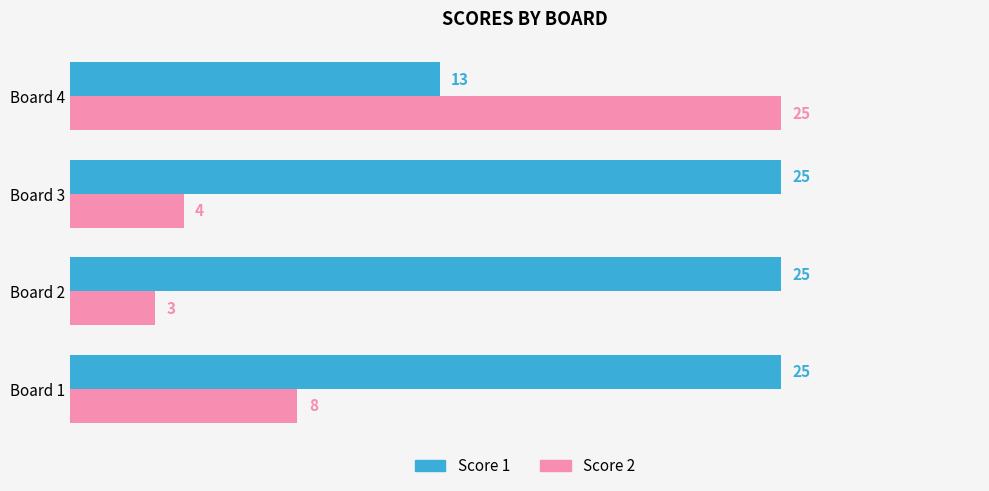

What is the difference between the highest and lowest values at Board 3?

21